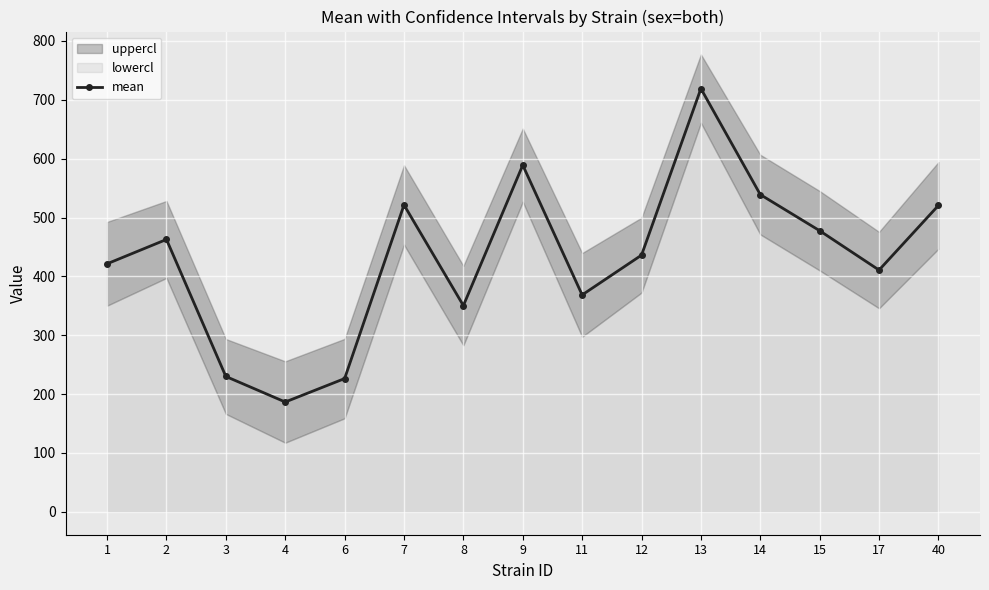

Is this an area chart (filled region under the line)?

No